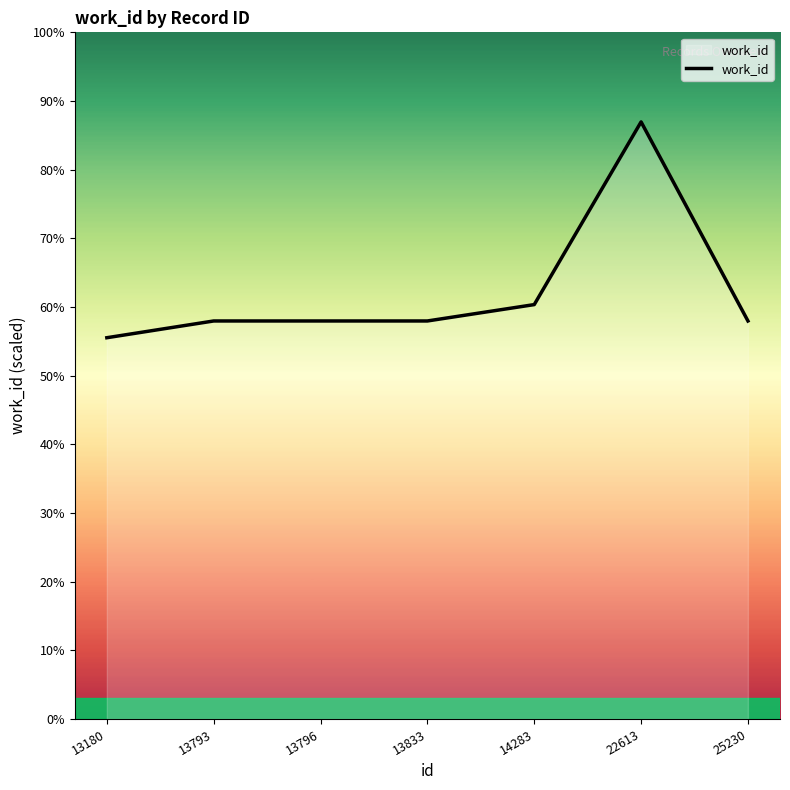

Does the chart have visible grid lines?

No